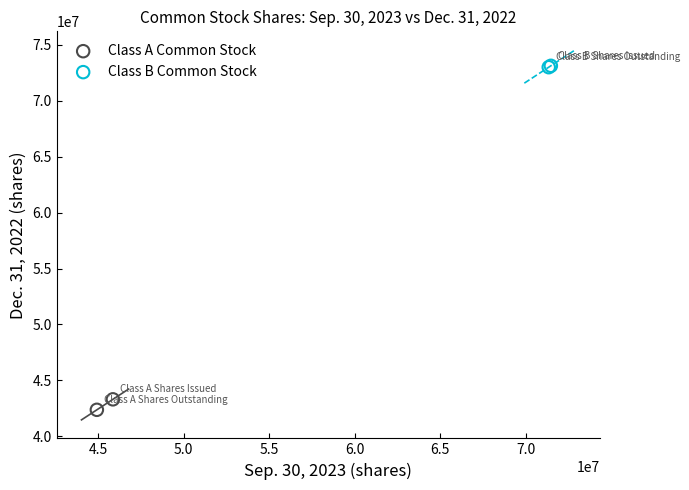

Which series contains the highest Y value?

Class B Common Stock